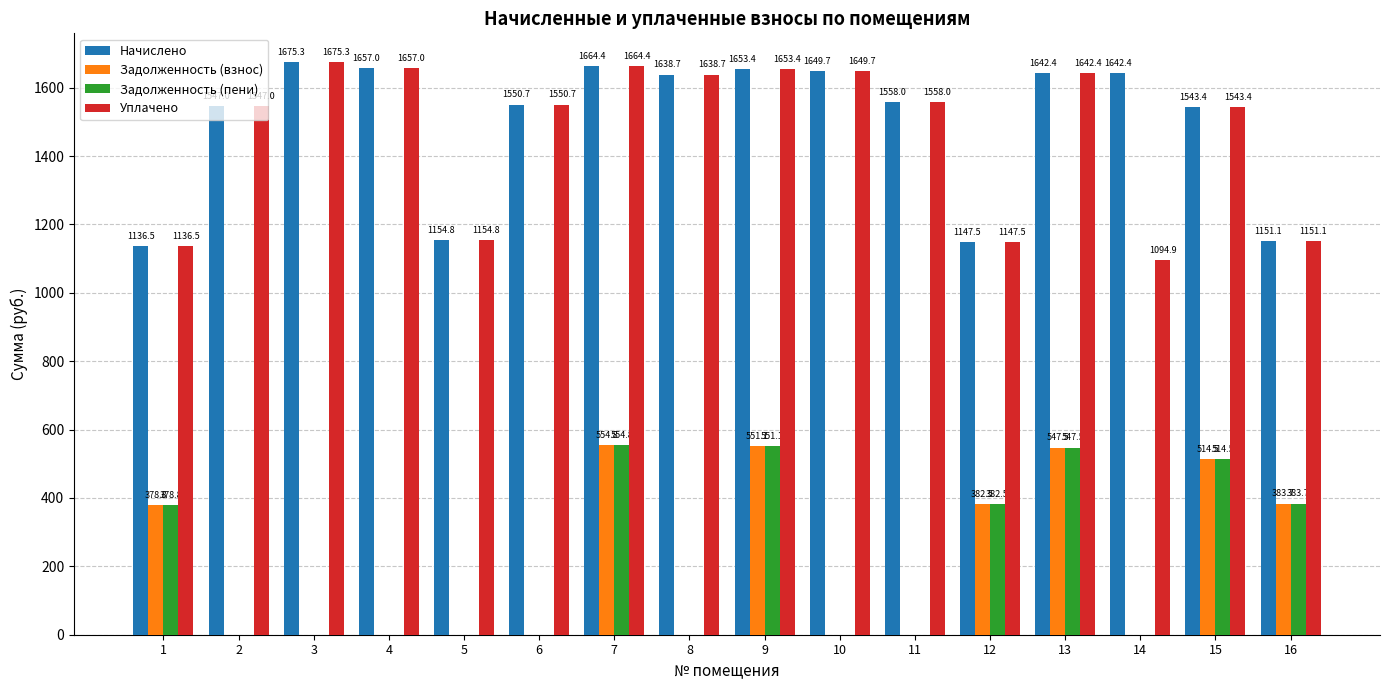

What is the difference between the Уплачено values at 3 and 9?

22.0